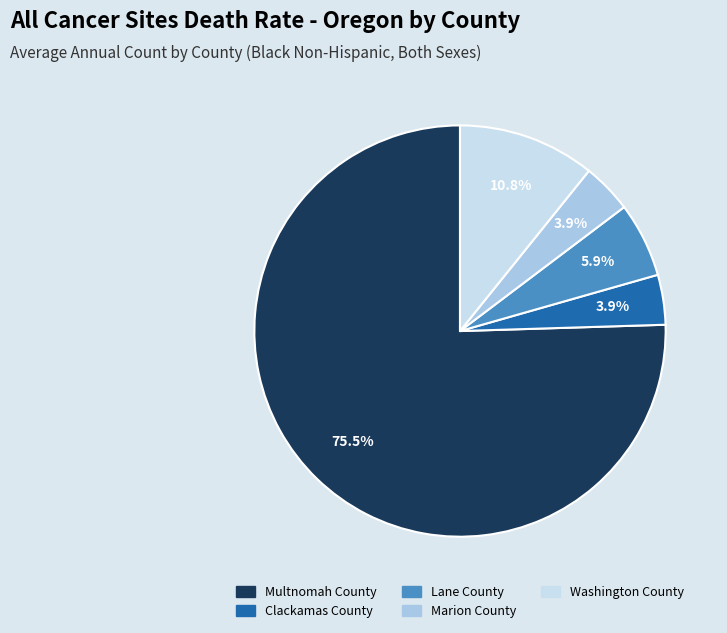

Is it true that Clackamas County is 4% of the pie?

True